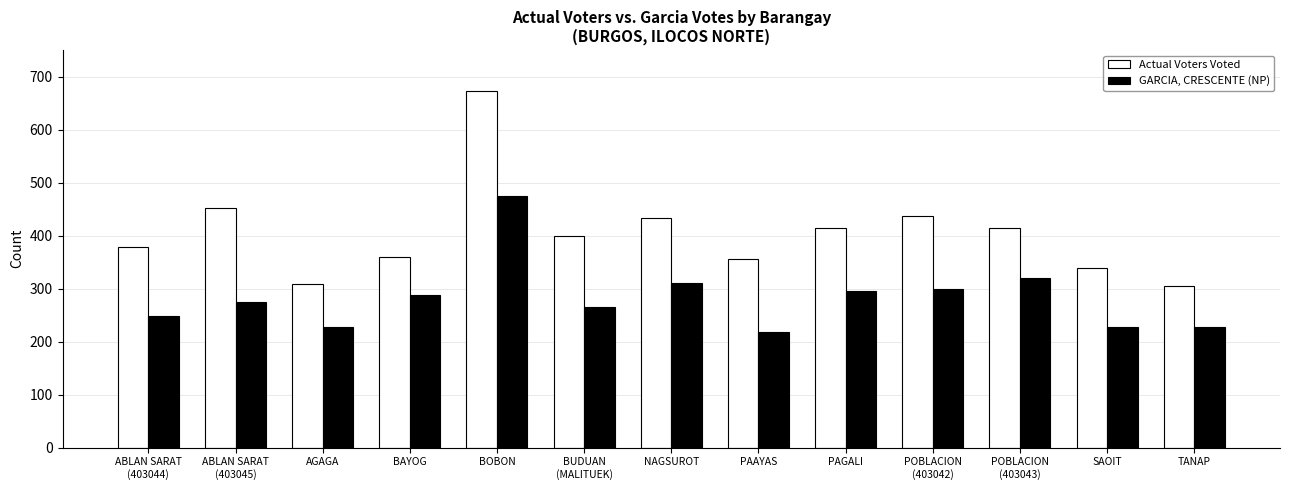

How many groups of bars are there?

13